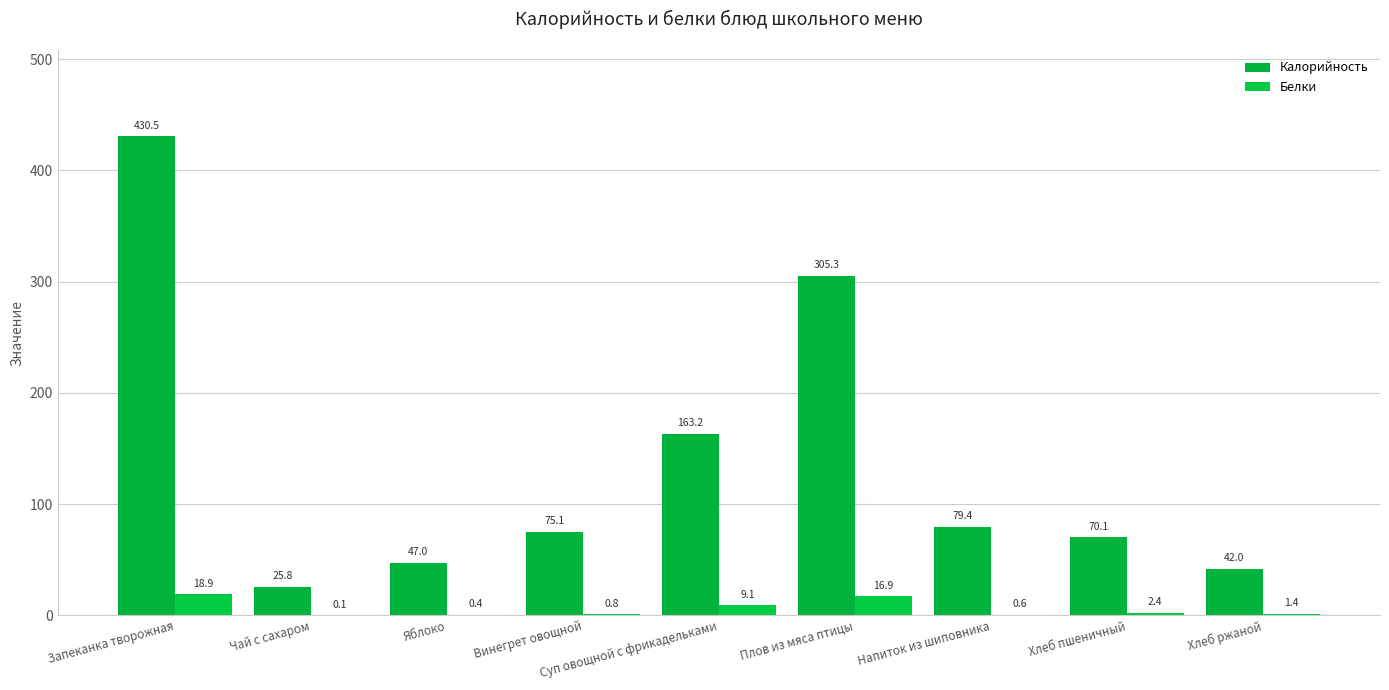

What is the label of the 9th bar from the right?

Запеканка творожная